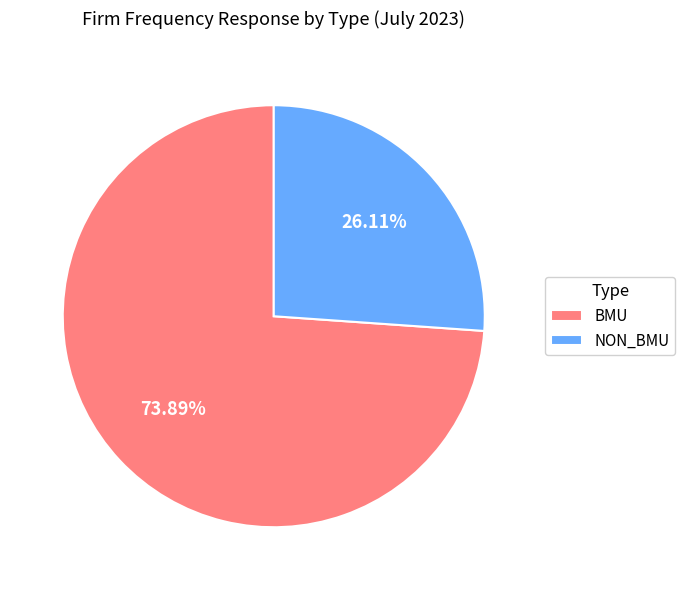

To the nearest percent, what is the difference between the largest and smallest slice percentages?

48%